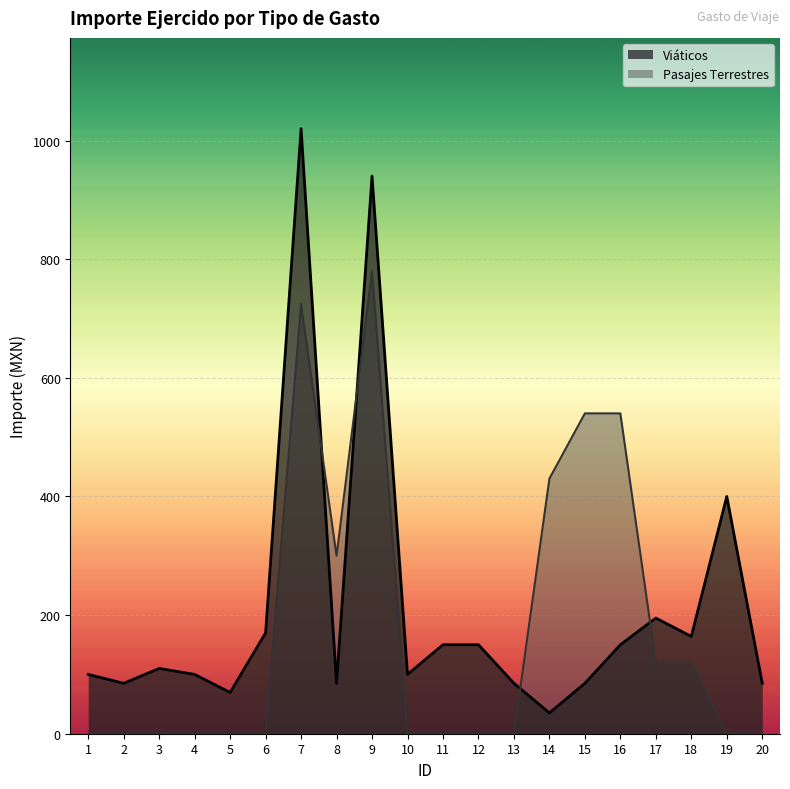

Which series changed the most between 9 and 15?

Viáticos